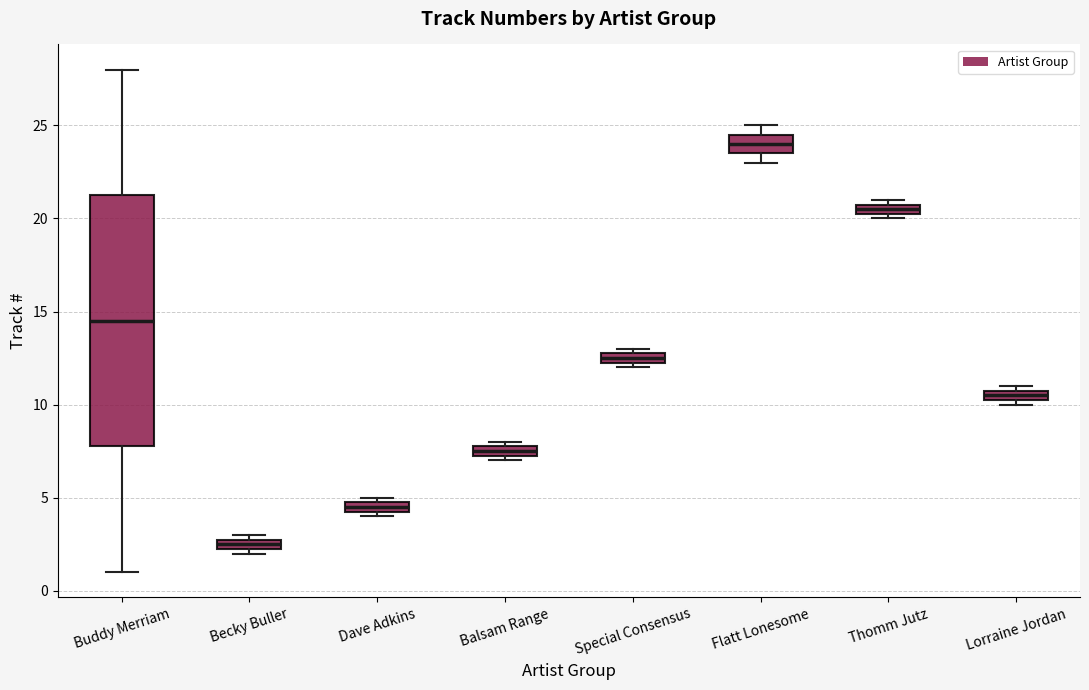

Where is the lower edge of the box for Lorraine Jordan on the y-axis? The values are not printed on the chart, so give them approximately, as read against the axis.

10.5